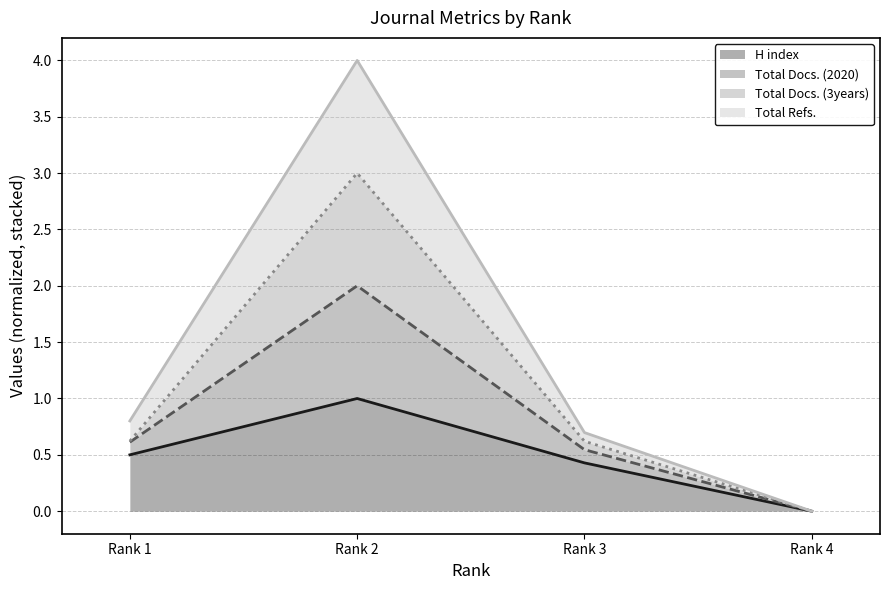

Which category has the highest value in the H index series?

Rank 2